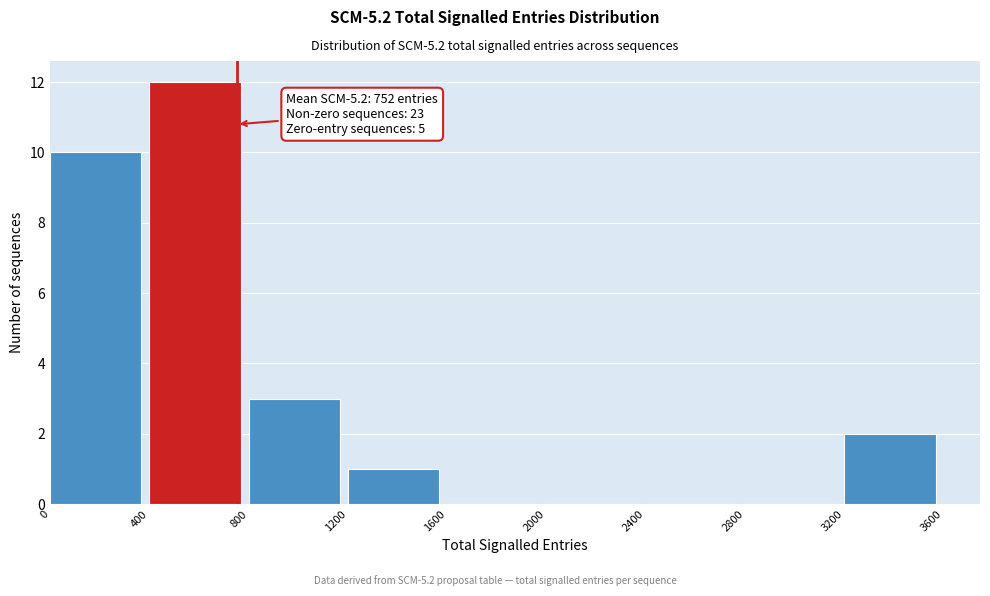

Over which range of the x-axis is the bar tallest?

400 to 800